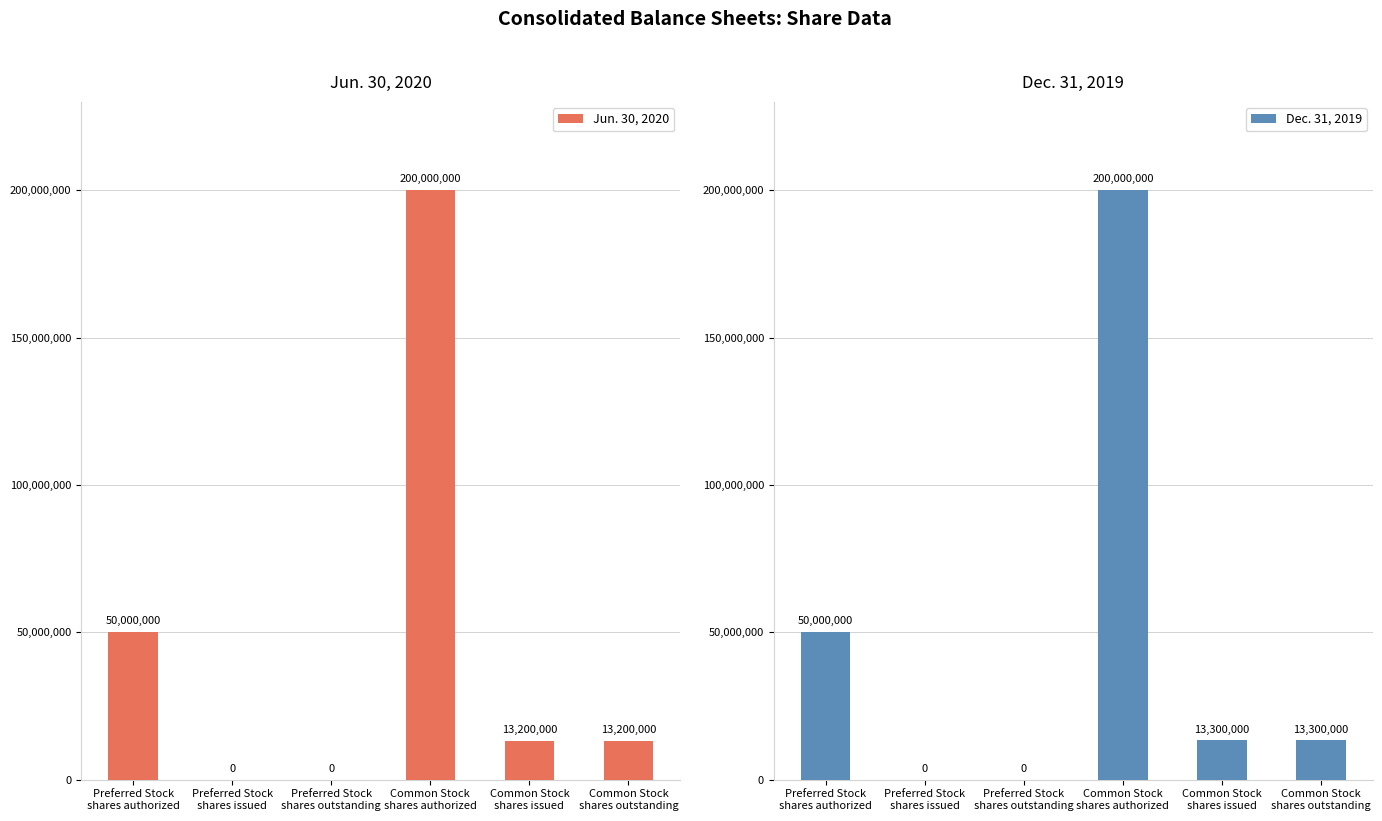

What is the approximate value of Jun. 30, 2020 at Common Stock
shares outstanding?

13200000